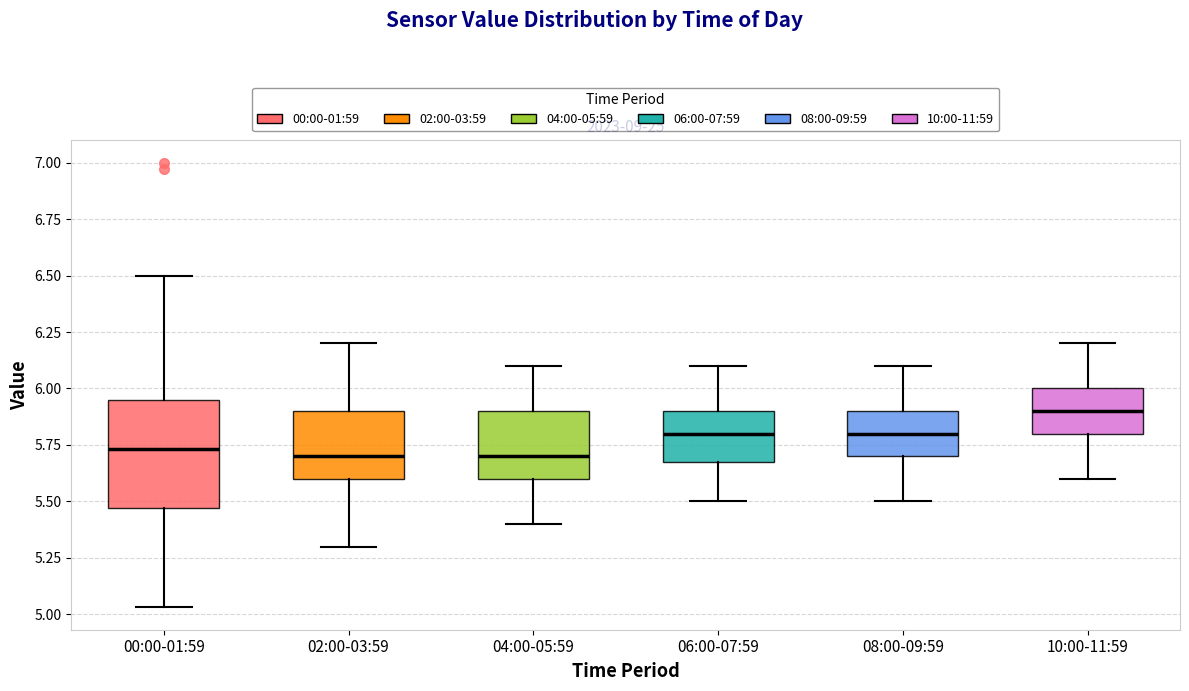

Reading left to right, read every box against the y-axis: the position of its median line, the range the box covers, and the ends of its whiskers. The values are not printed on the chart, so give them approximately, as read against the axis.

00:00-01:59: median 5.75, box 5.45 to 5.95, whiskers 5.05 to 6.50
02:00-03:59: median 5.70, box 5.60 to 5.90, whiskers 5.30 to 6.20
04:00-05:59: median 5.70, box 5.60 to 5.90, whiskers 5.40 to 6.10
06:00-07:59: median 5.80, box 5.70 to 5.90, whiskers 5.50 to 6.10
08:00-09:59: median 5.80, box 5.70 to 5.90, whiskers 5.50 to 6.10
10:00-11:59: median 5.90, box 5.80 to 6.00, whiskers 5.60 to 6.20